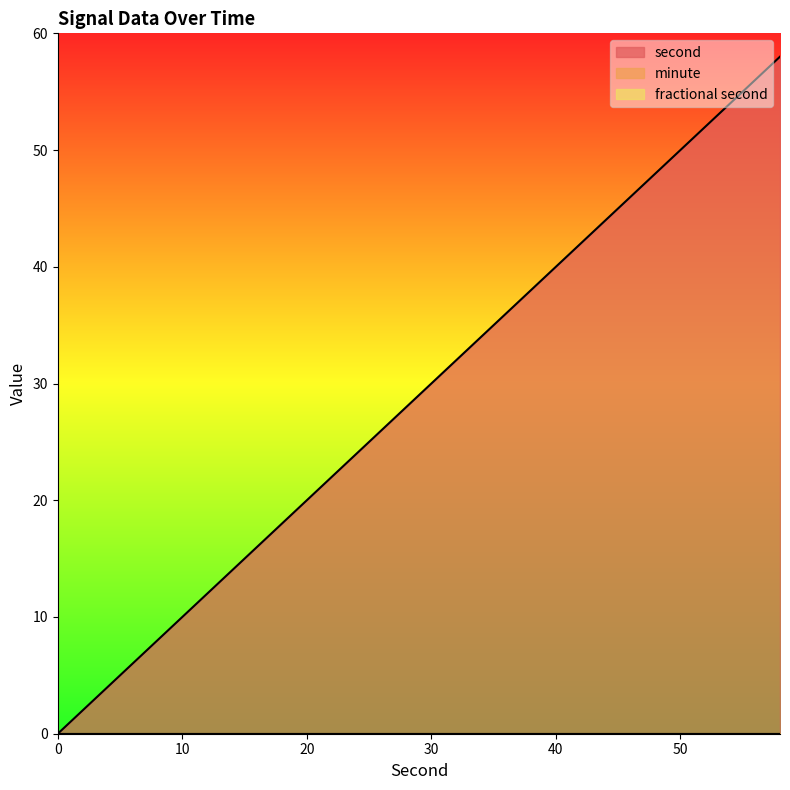

At how many categories does at least one series exceed 54?

2